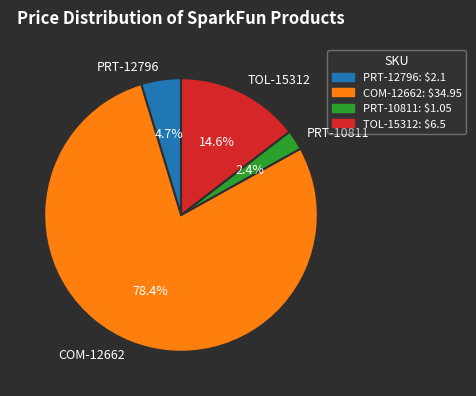

Do PRT-10811 and TOL-15312 together represent more than half of the pie?

No